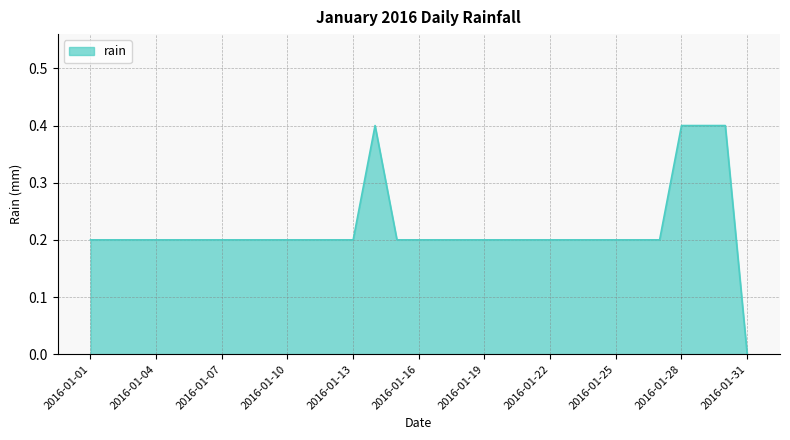

How many lines are shown in the chart?

1